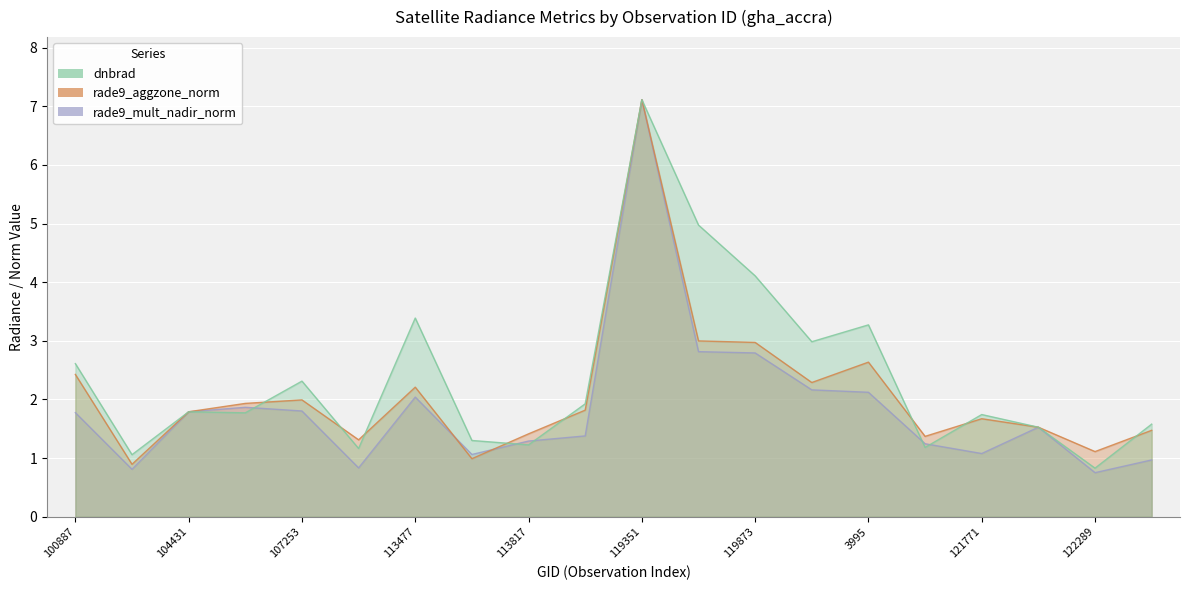

Where is the first local minimum for rade9_mult_nadir_norm?

104315